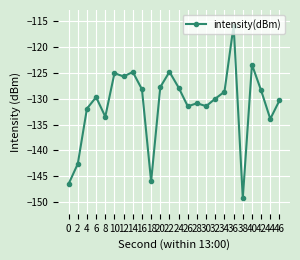

True or false: the data shows -87.2 at 12.

False